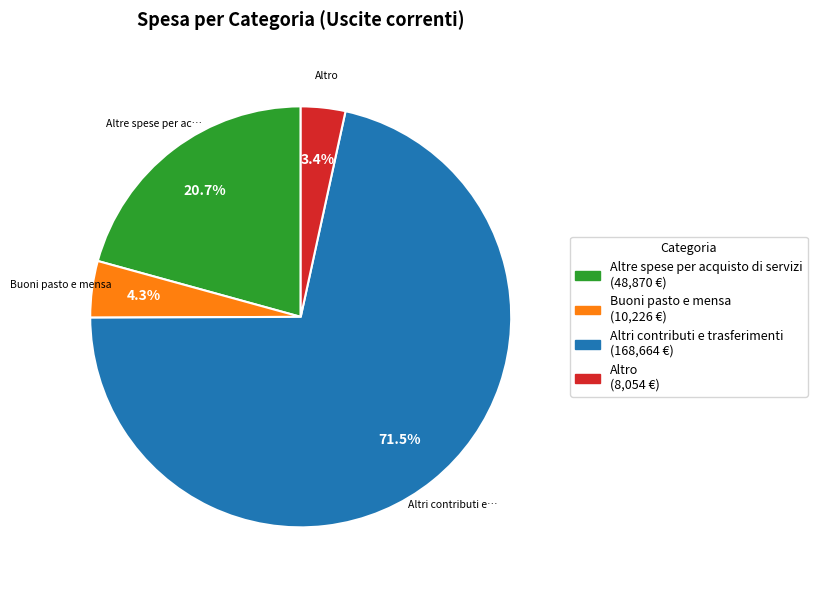

Is there a majority slice in this chart?

Yes